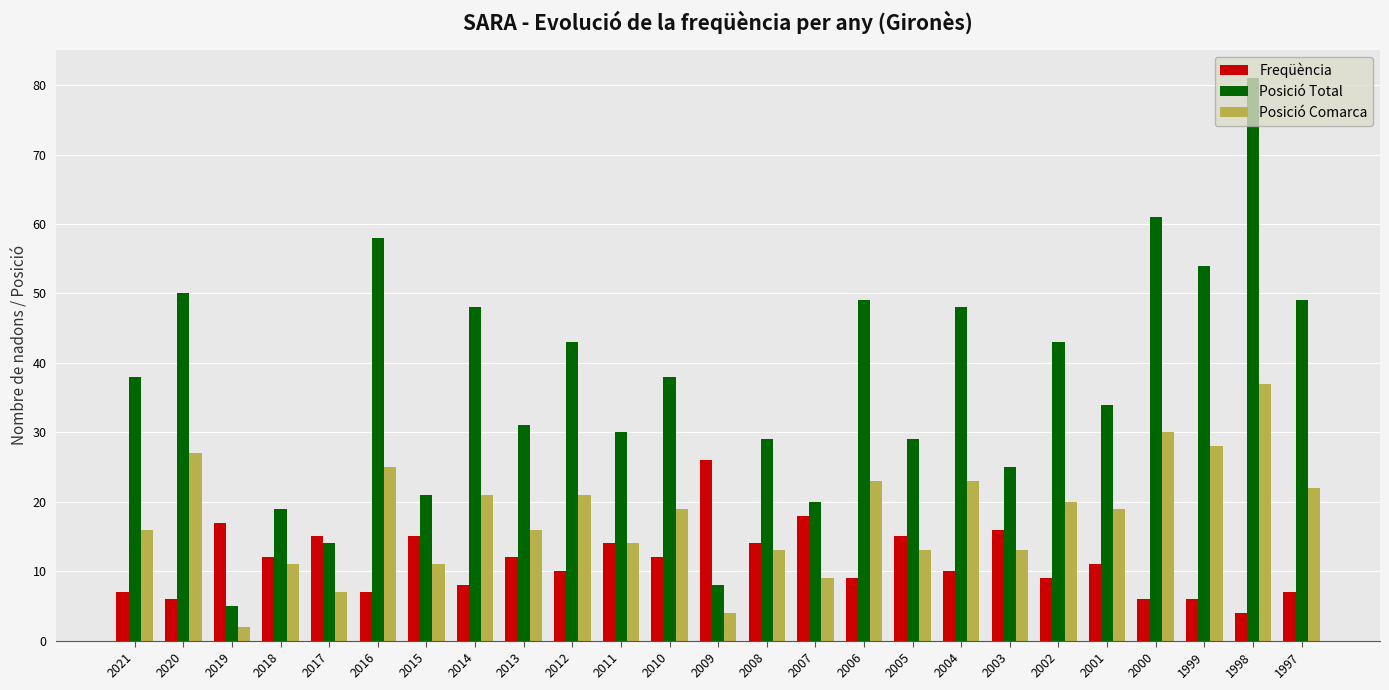

List the series in order of their peak value, lowest first.

Freqüència, Posició Comarca, Posició Total